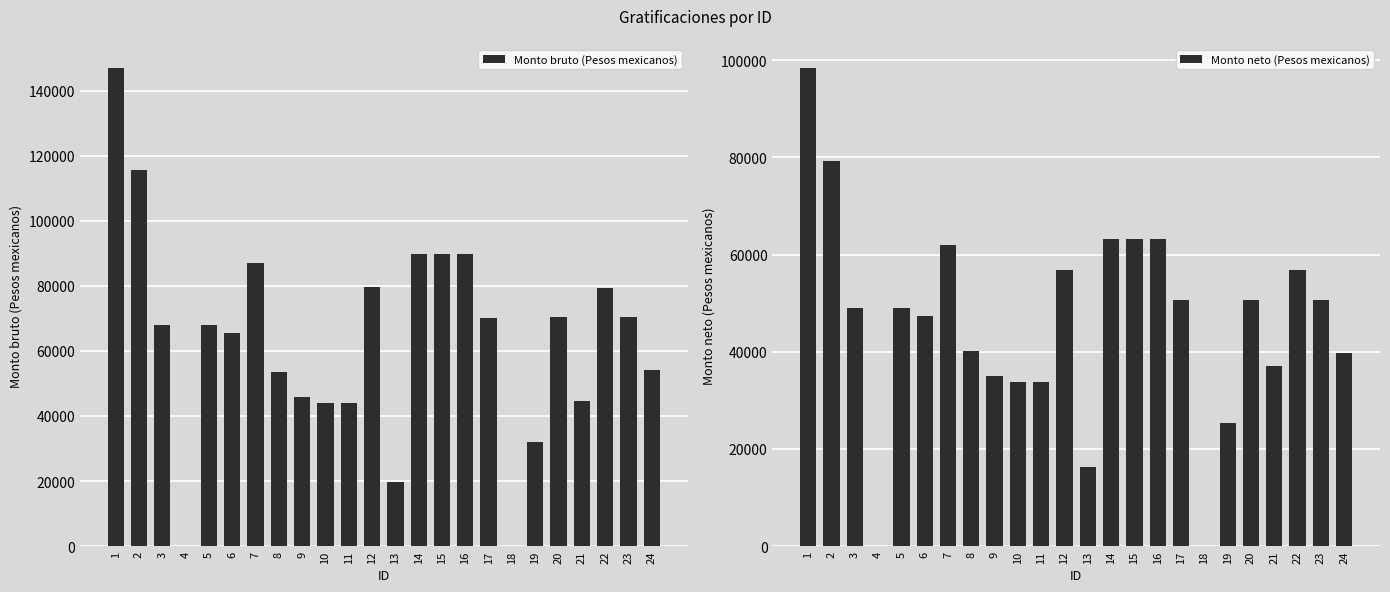

Reading left to right, list all the values displayed in this chart.

Monto bruto (Pesos mexicanos): 1=146977.9	2=115731.5	3=68002.2	4=0.0	5=68002.2	6=65587.7	7=87027.7	8=53618.3	9=45708.6	10=43859.7	11=43859.7	12=79533.2	13=19566.7	14=89678.1	15=89833.9	16=89833.9	17=70197.9	18=0.0	19=32112.6	20=70558.8	21=44728.2	22=79399.1	23=70301.5	24=54215.4
Monto neto (Pesos mexicanos): 1=98396.9	2=79170.1	3=49074.5	4=0.0	5=49074.5	6=47299.1	7=61952.4	8=40205.7	9=34990.2	10=33698.8	11=33698.8	12=56774.5	13=16221.8	14=63282.0	15=63282.0	16=63282.0	17=50674.9	18=0.0	19=25325.0	20=50684.9	21=37111.4	22=56774.5	23=50674.9	24=39684.7